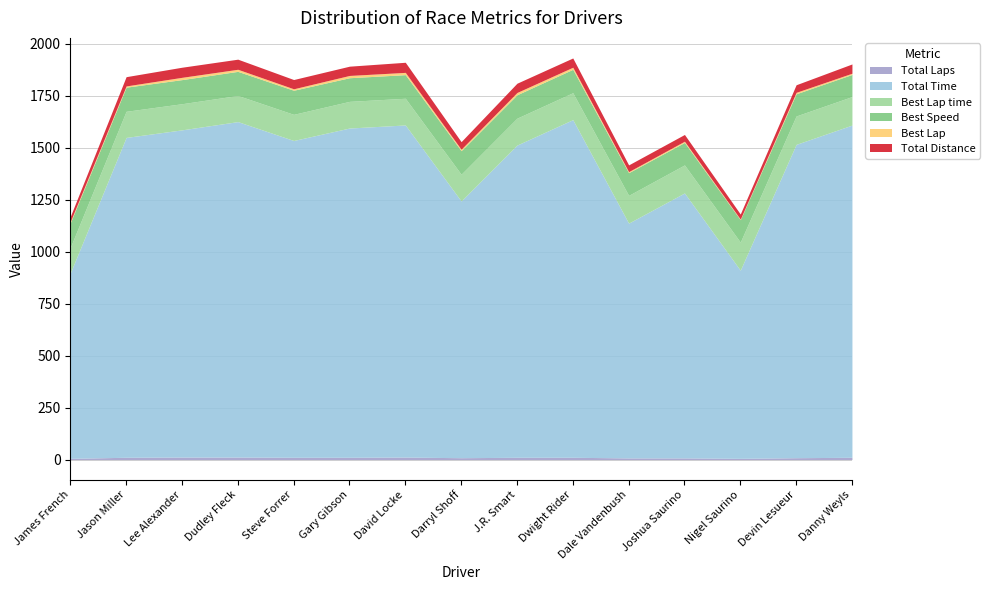

How many lines are shown in the chart?

6